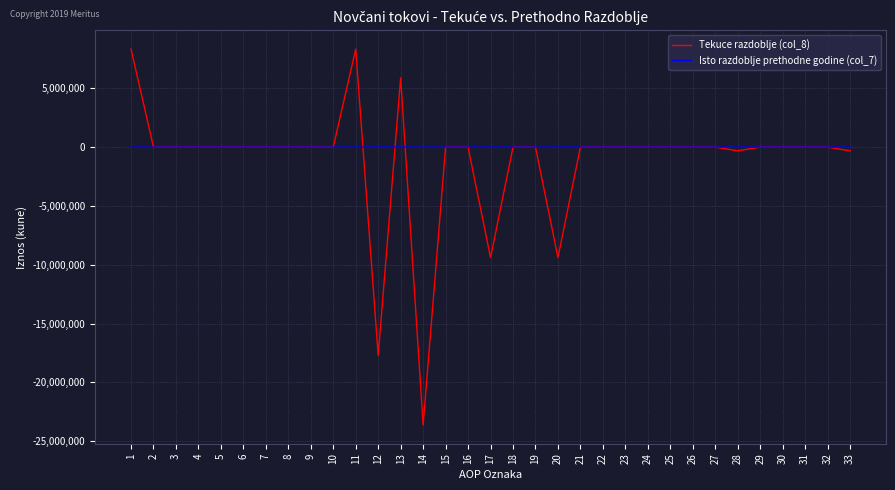

Which series changed the most between 20 and 27?

Tekuce razdoblje (col_8)